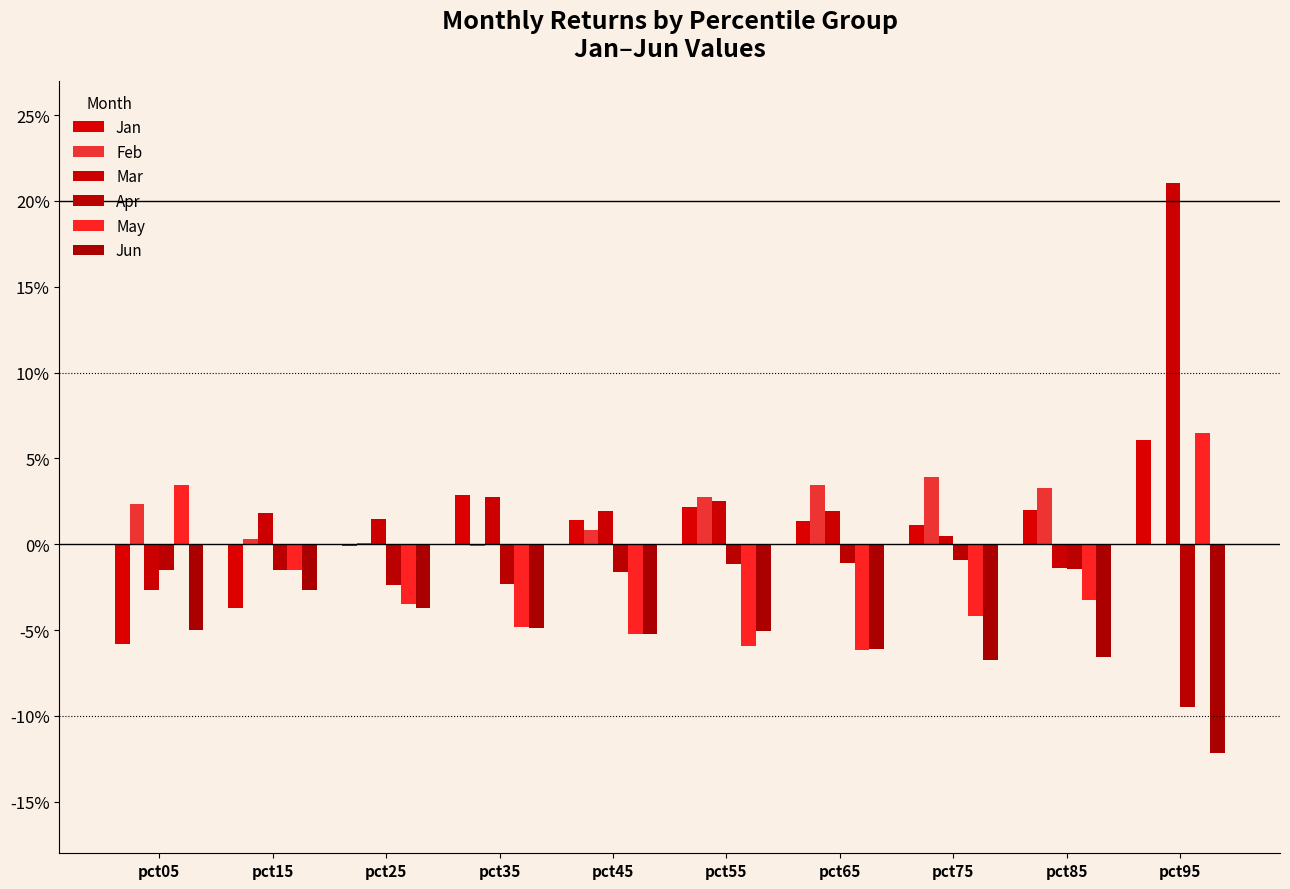

What are all the series names shown in the legend?

Jan, Feb, Mar, Apr, May, Jun